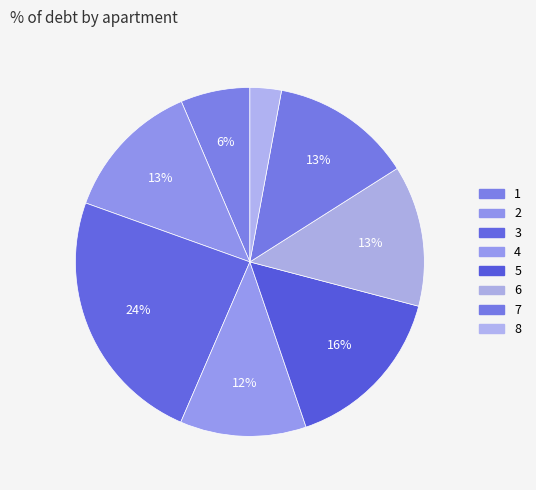

To the nearest percent, what is the combined percentage of 6 and 3?

37%